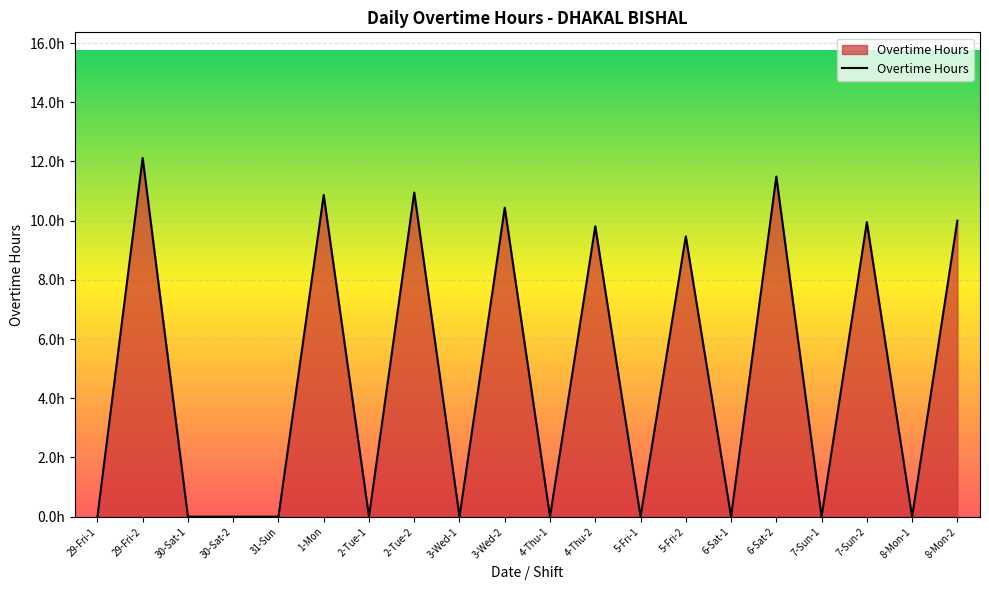

List the labels in order of value, smallest first.

29-Fri-1, 30-Sat-1, 30-Sat-2, 31-Sun, 2-Tue-1, 3-Wed-1, 4-Thu-1, 5-Fri-1, 6-Sat-1, 7-Sun-1, 8-Mon-1, 5-Fri-2, 4-Thu-2, 7-Sun-2, 8-Mon-2, 3-Wed-2, 1-Mon, 2-Tue-2, 6-Sat-2, 29-Fri-2